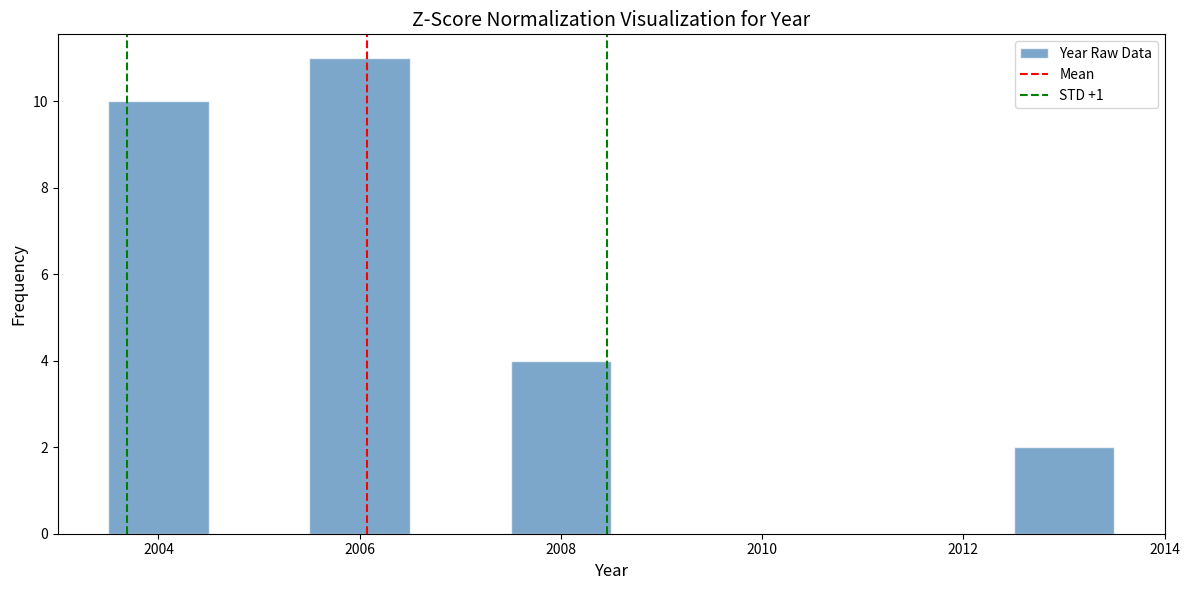

Reading left to right, list every bar in this chart as the range it spans on the x-axis followed by its height. Neither the bar edges nor the heights are printed on the chart, so give them approximately, as read against the axes.

2003.5 to 2004.5: 10
2004.5 to 2005.5: 0
2005.5 to 2006.5: 11
2006.5 to 2007.5: 0
2007.5 to 2008.5: 4
2008.5 to 2009.5: 0
2009.5 to 2010.5: 0
2010.5 to 2011.5: 0
2011.5 to 2012.5: 0
2012.5 to 2013.5: 2